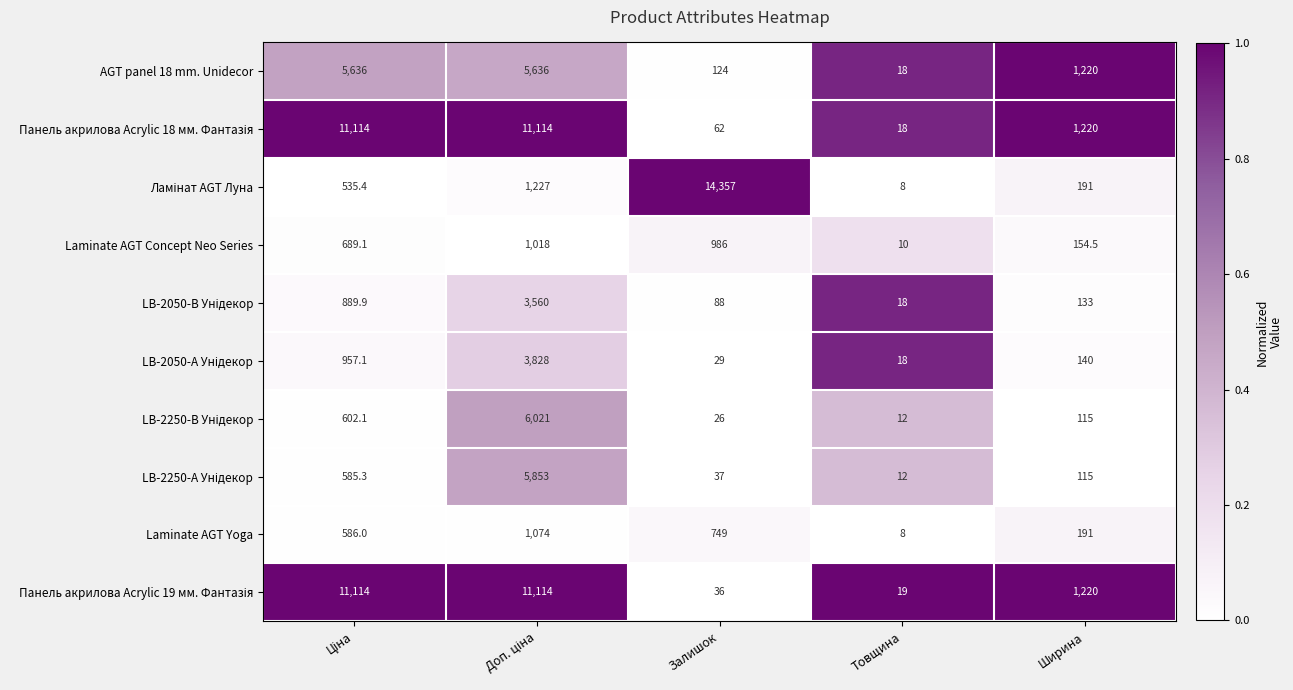

Is it true that Laminate AGT Concept Neo Series equals 258.2 at Ширина?

False